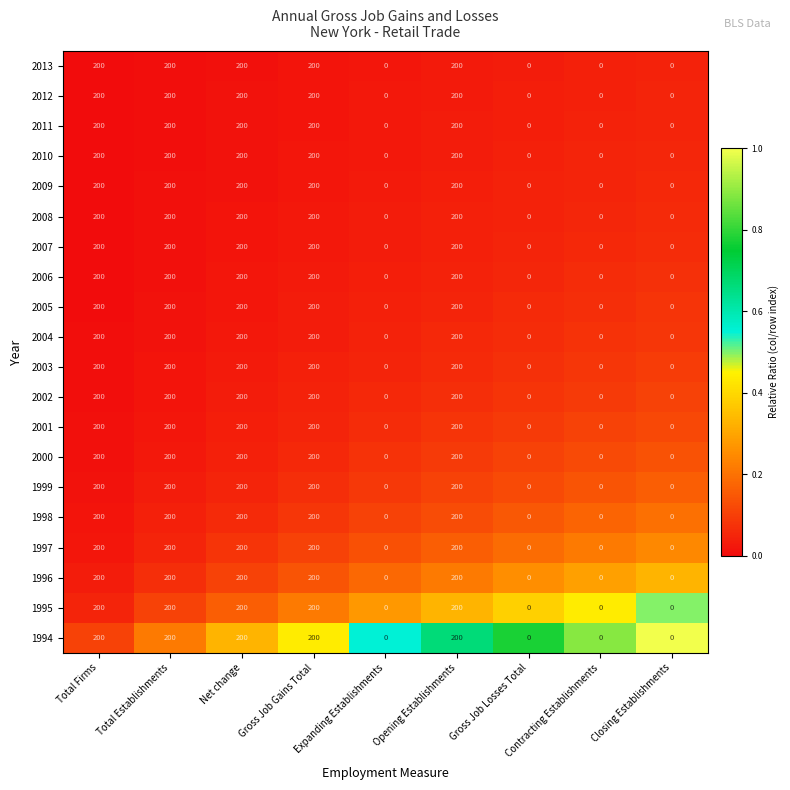

What is the sum of all 1996 values?

1000